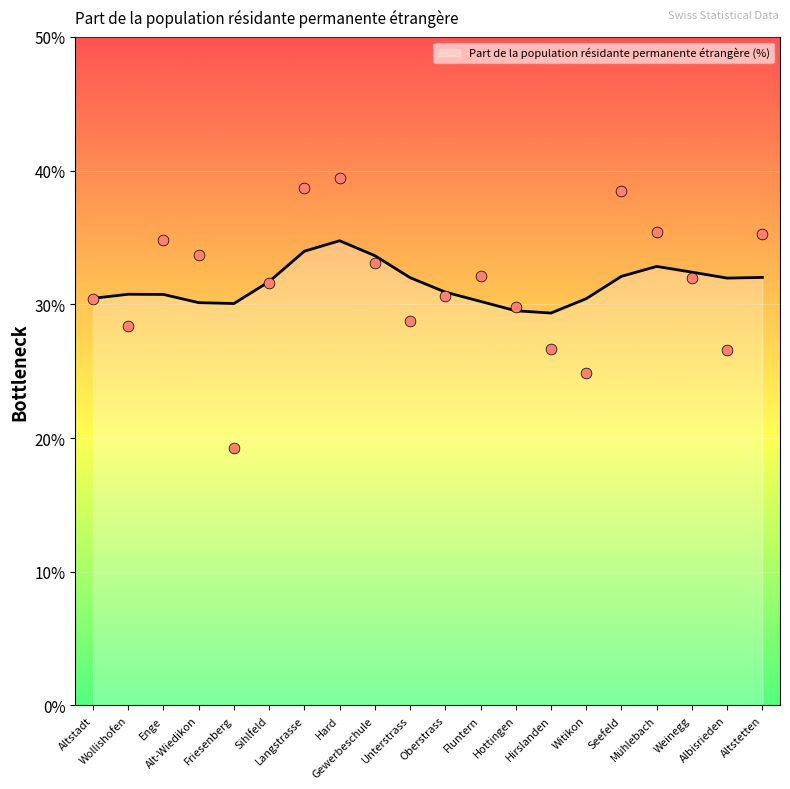

Between Altstetten and Hard, which is larger?

Hard